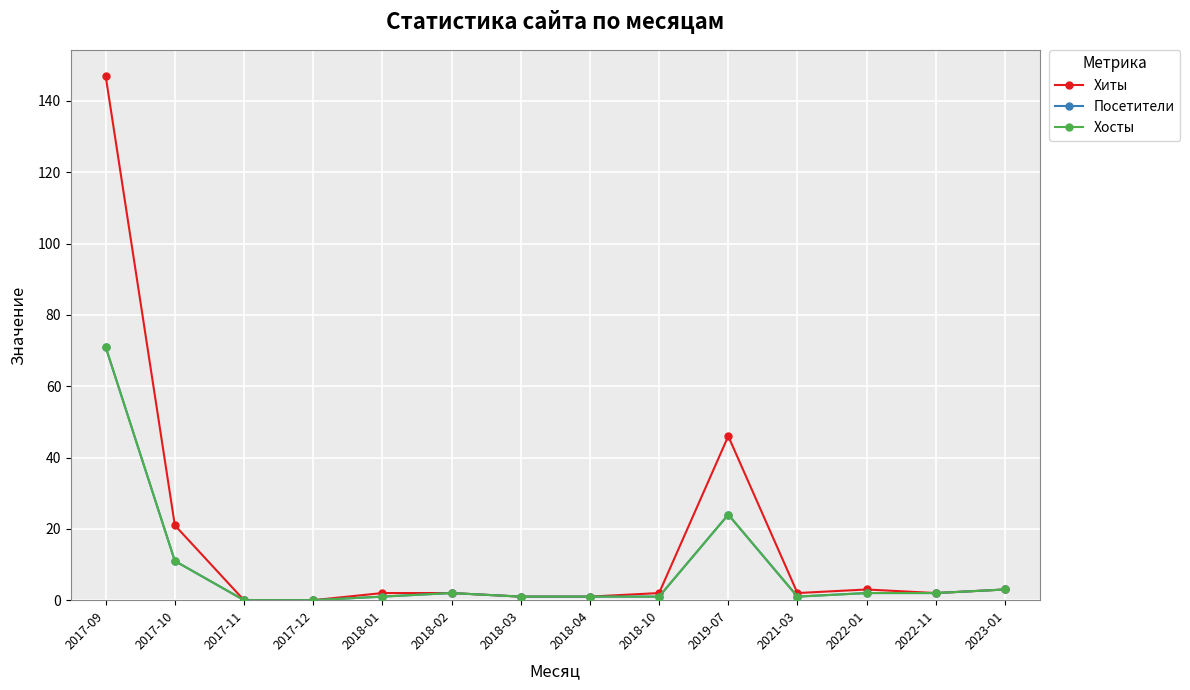

Does the chart have visible grid lines?

Yes